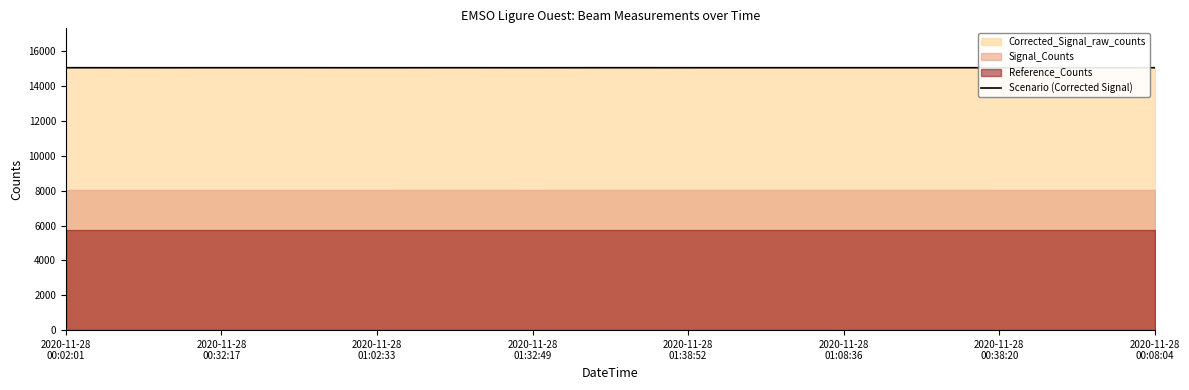

What is the difference between the values at 2020-11-28
00:02:01 and 2020-11-28
00:08:04?

1